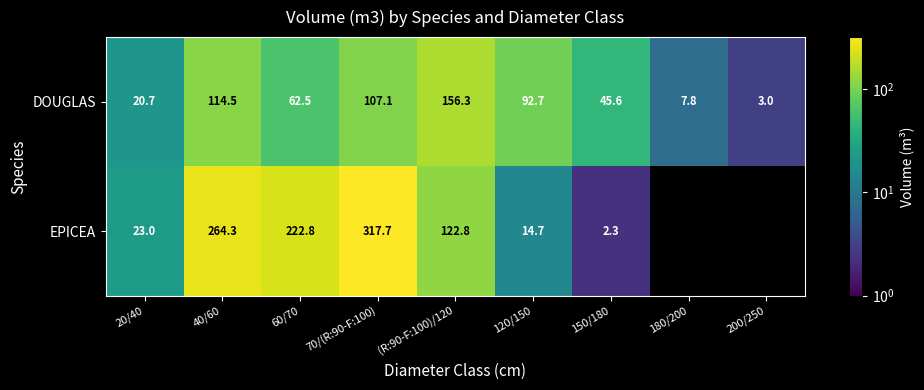

Which label corresponds to the largest value in the chart?

70/(R:90-F:100)